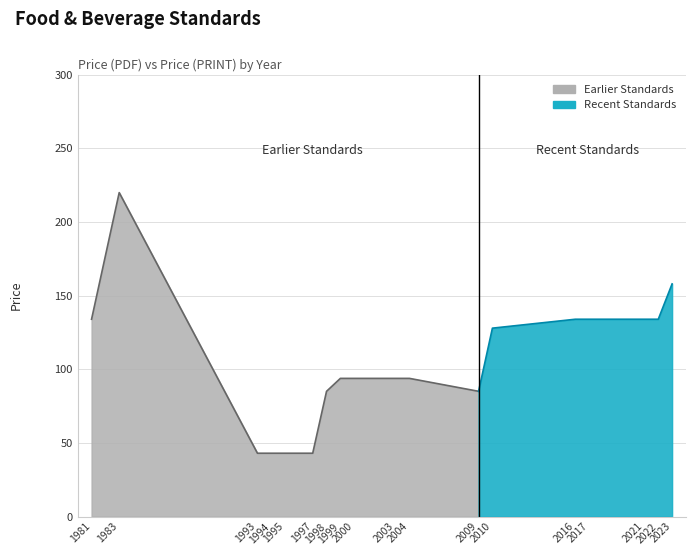

True or false: Price (PRINT) and Price (PDF) intersect in this chart.

False